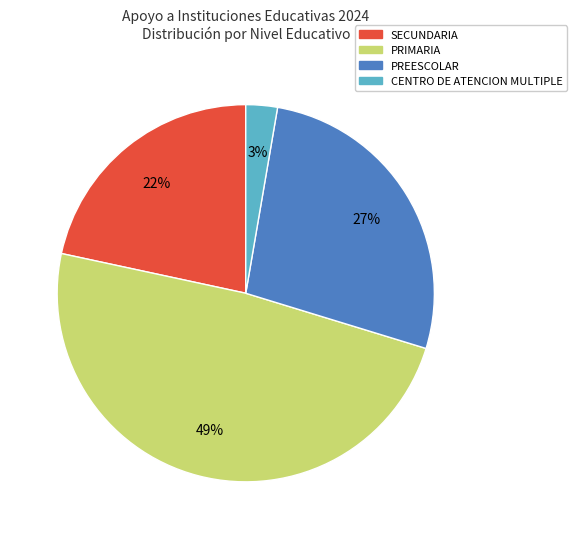

How many segments does this pie chart have?

4